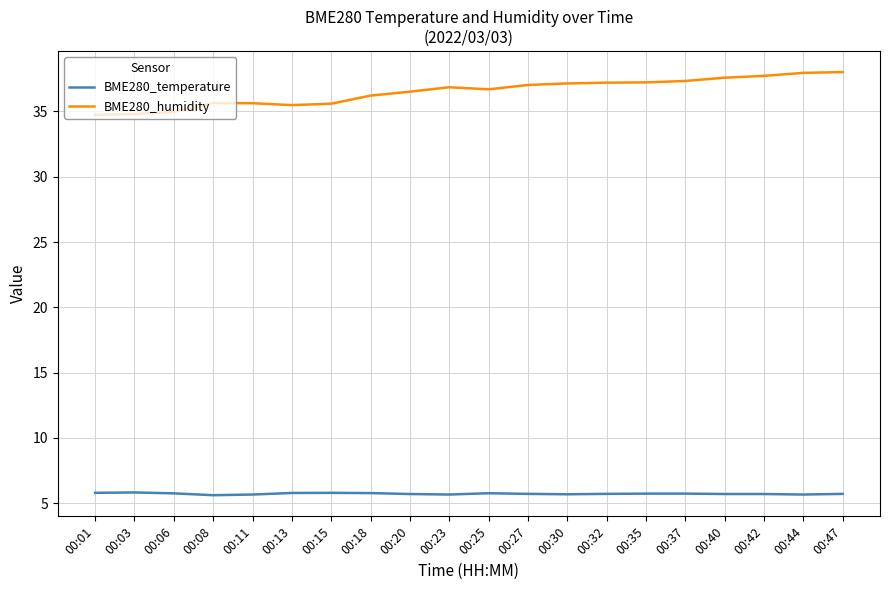

In BME280_humidity, how many points are lower than both neighbors (excluding endpoints)?

2